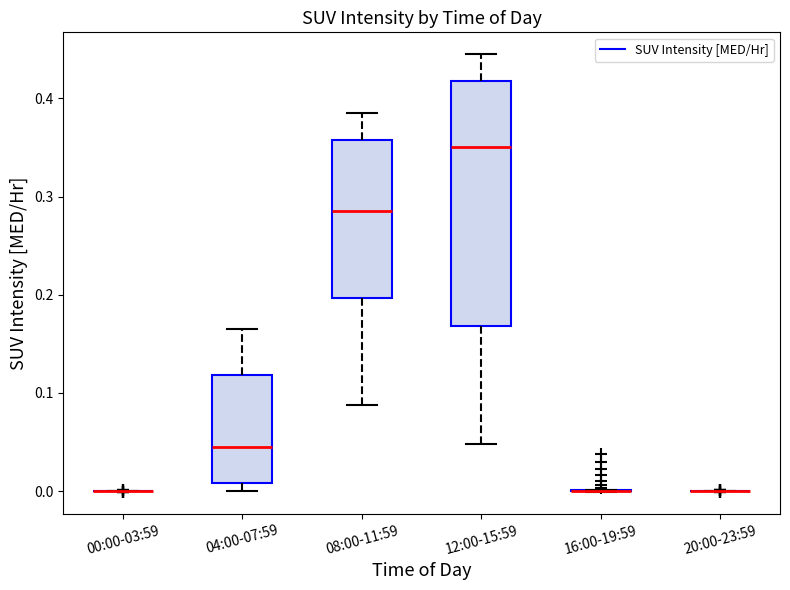

Which box is the tallest, from its lower edge to its upper edge?

12:00-15:59